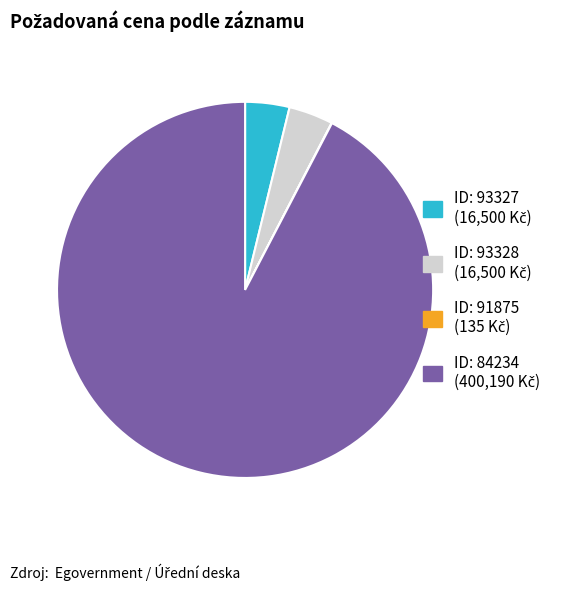

Does any single category account for the majority?

Yes